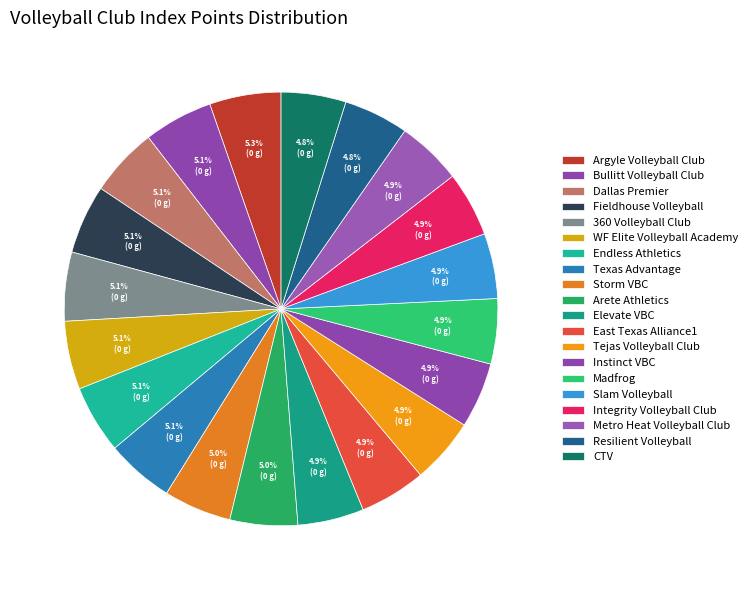

What is the total percentage of Tejas Volleyball Club and Storm VBC?

9.9%